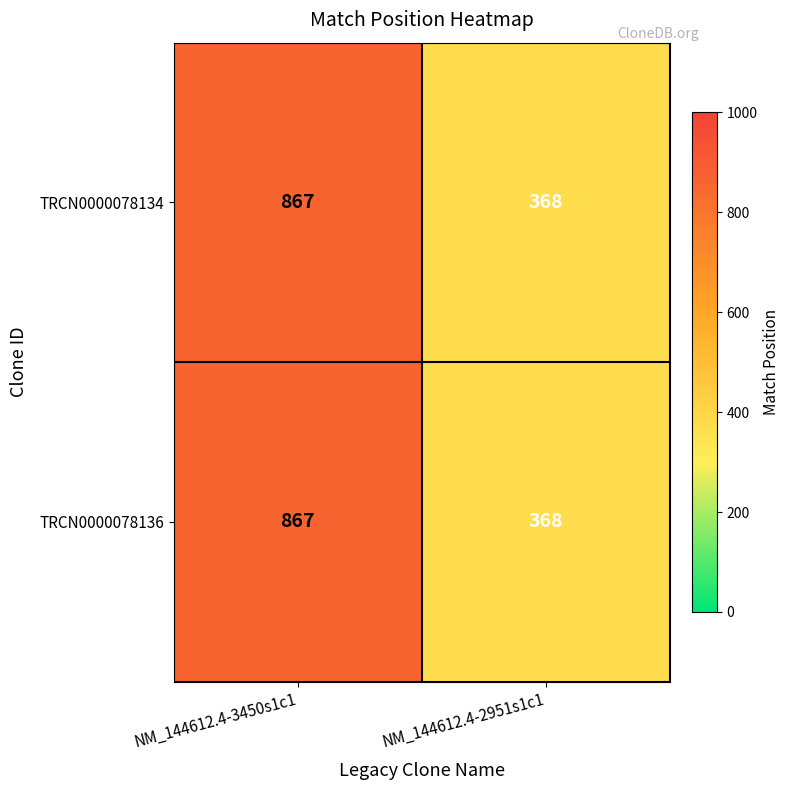

What is the average value of the TRCN0000078136 series?

618